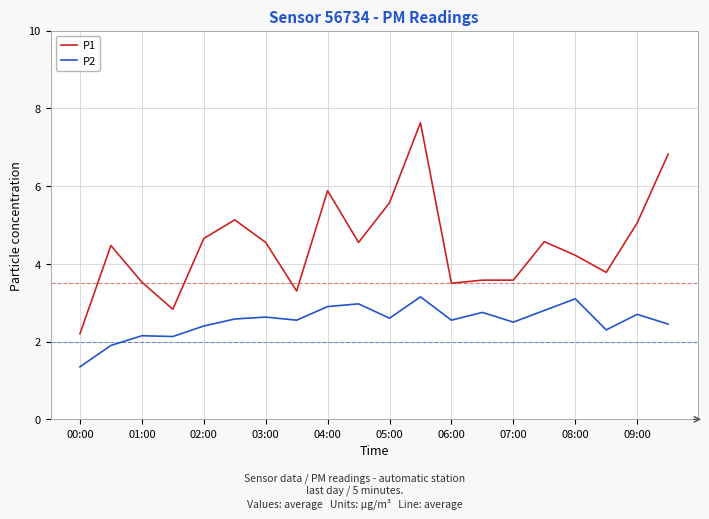

Which series has the widest spread of values?

P1